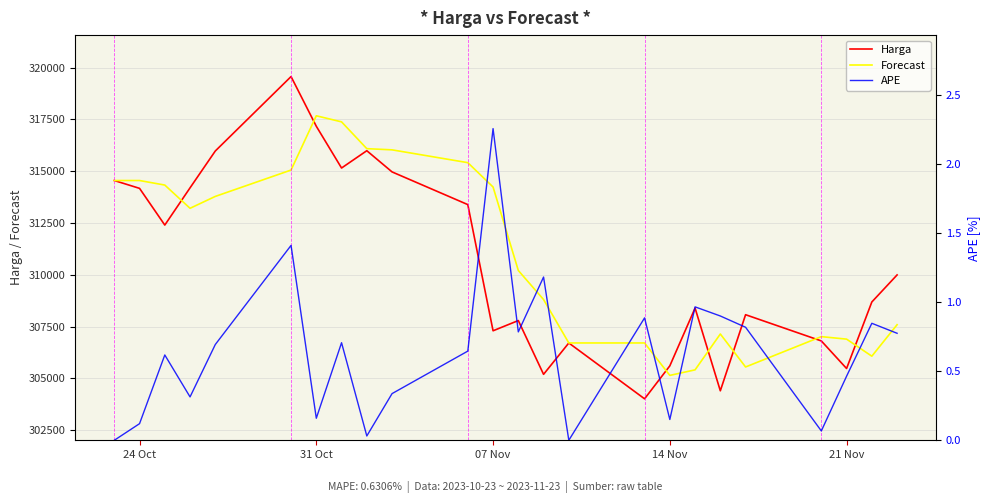

True or false: APE and Harga cross at least once.

False